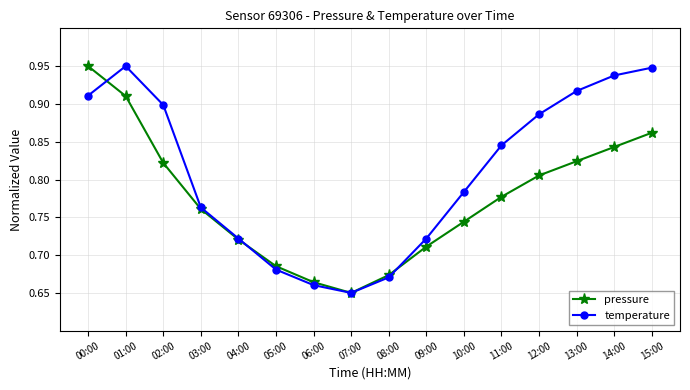

Which series has the largest total across all categories?

temperature